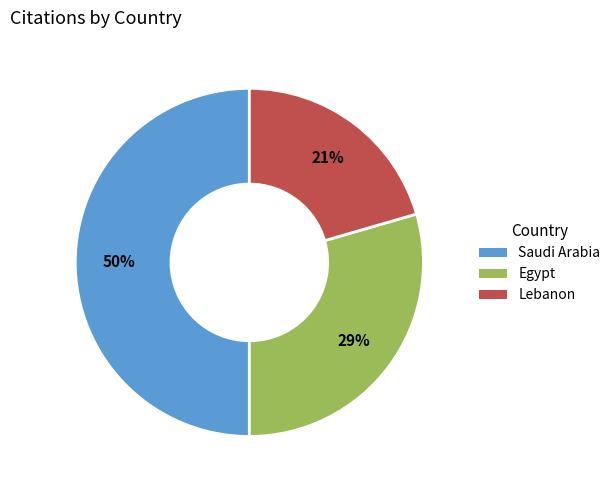

Which slice is the smallest?

Lebanon